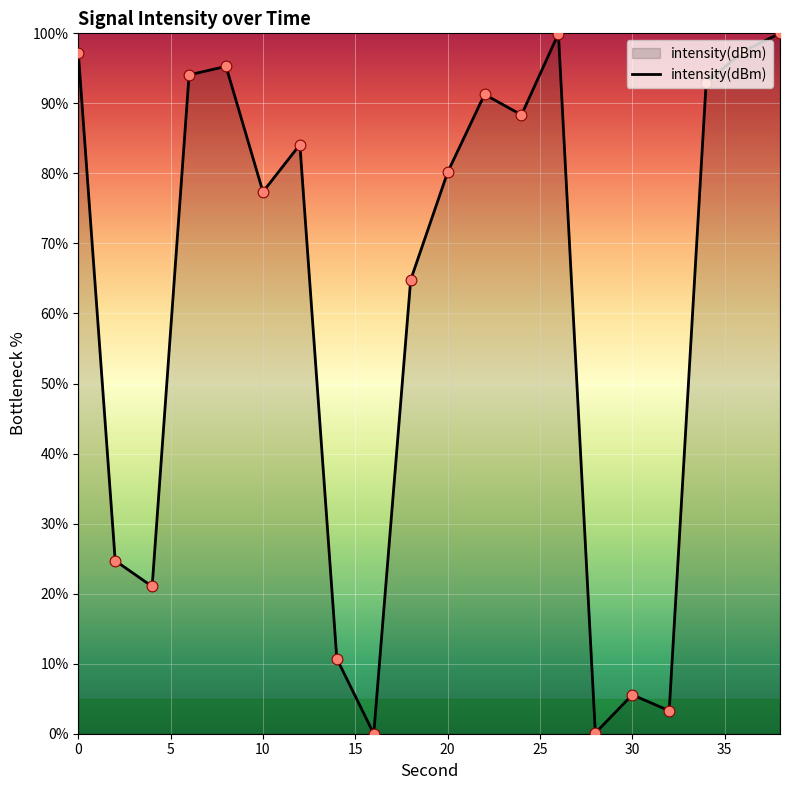

What is the greatest value displayed?

100.0